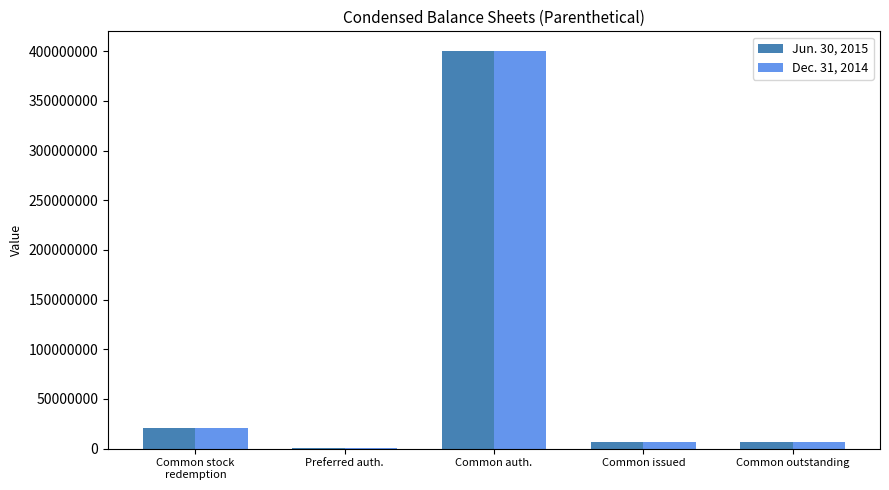

How many data points does each series have?

5